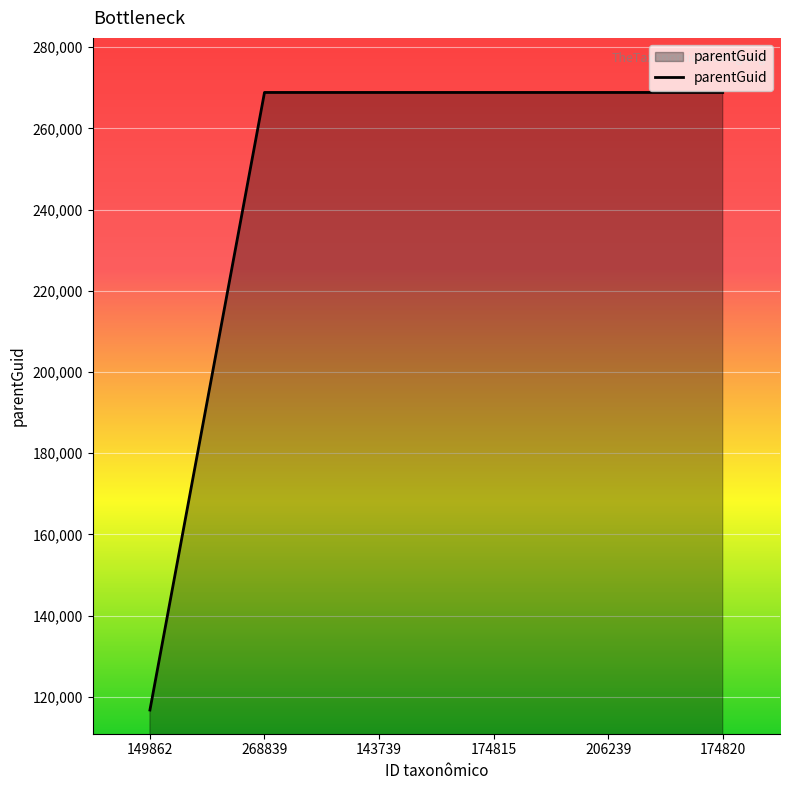

What value does the data have at 174820?

268827